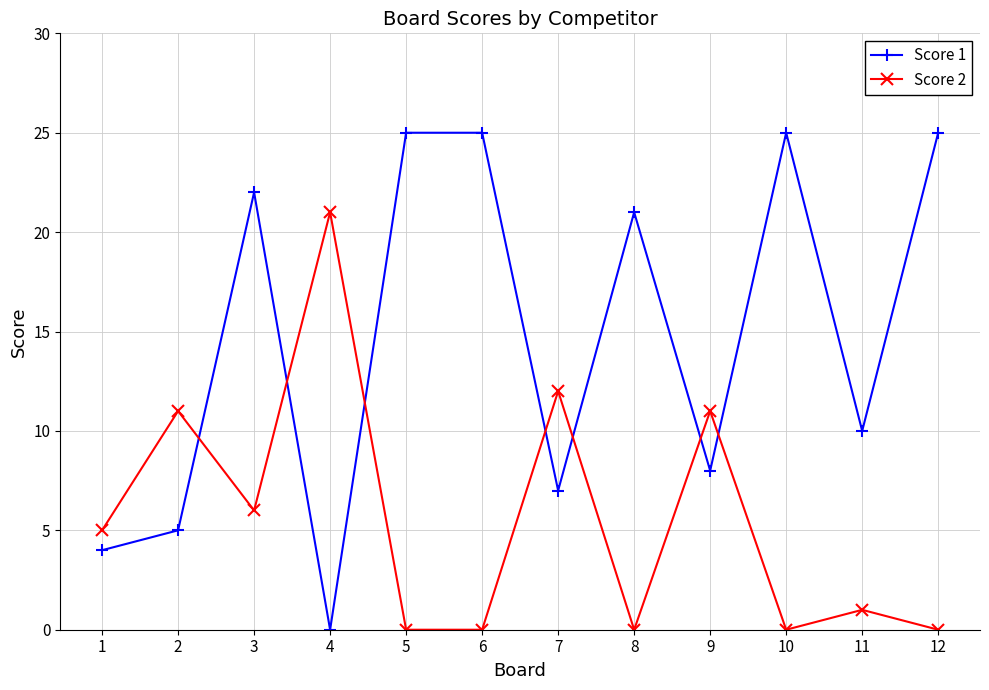

Reading left to right, extract all data points from this chart.

Score 1: 1=4	2=5	3=22	4=0	5=25	6=25	7=7	8=21	9=8	10=25	11=10	12=25
Score 2: 1=5	2=11	3=6	4=21	5=0	6=0	7=12	8=0	9=11	10=0	11=1	12=0